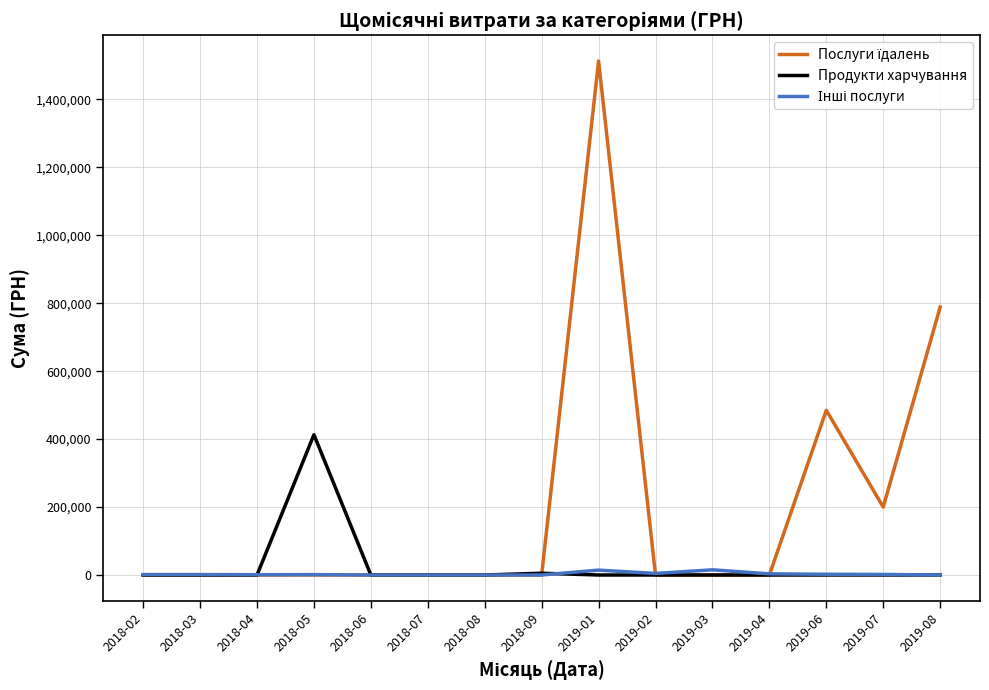

What is the greatest value displayed?

1512933.4